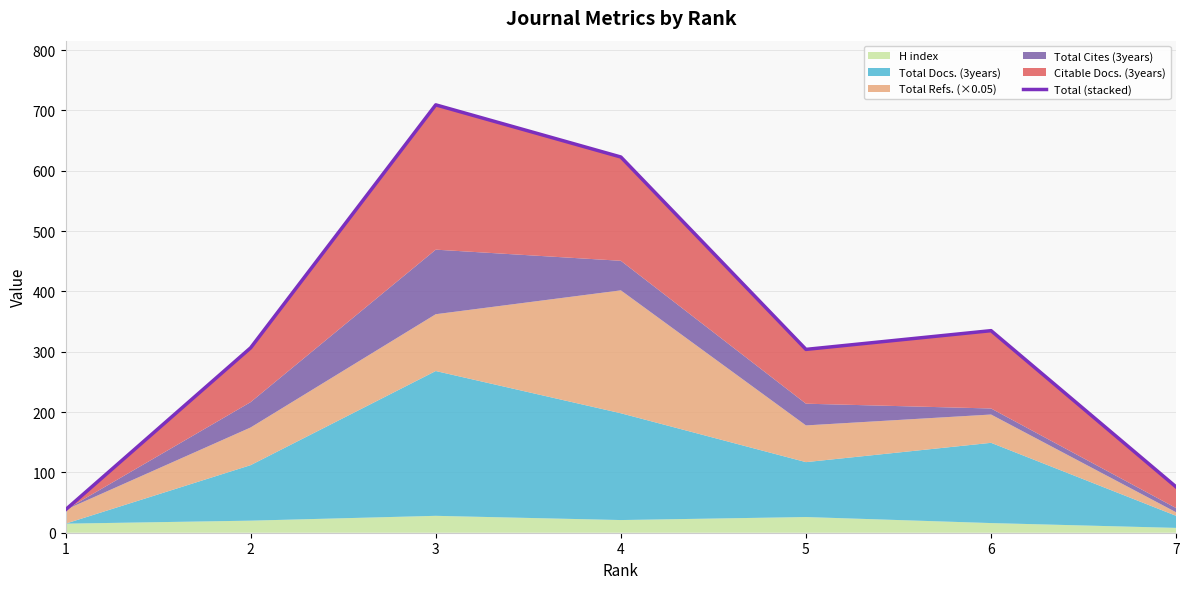

What is the difference between the maximum and minimum values?

671.1